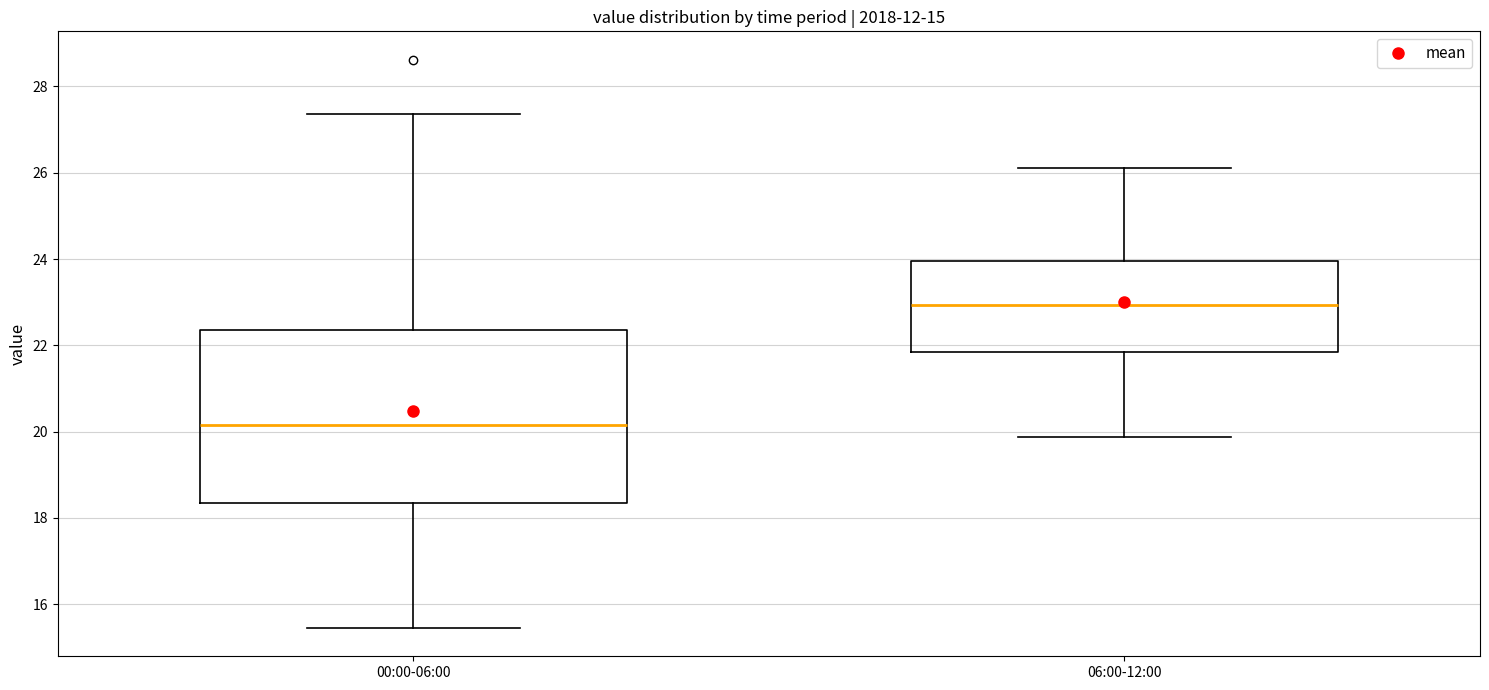

Reading left to right, read every box against the y-axis: the position of its median line, the range the box covers, and the ends of its whiskers. The values are not printed on the chart, so give them approximately, as read against the axis.

00:00-06:00: median 20.2, box 18.4 to 22.4, whiskers 15.4 to 27.4
06:00-12:00: median 23.0, box 21.8 to 24.0, whiskers 19.8 to 26.2